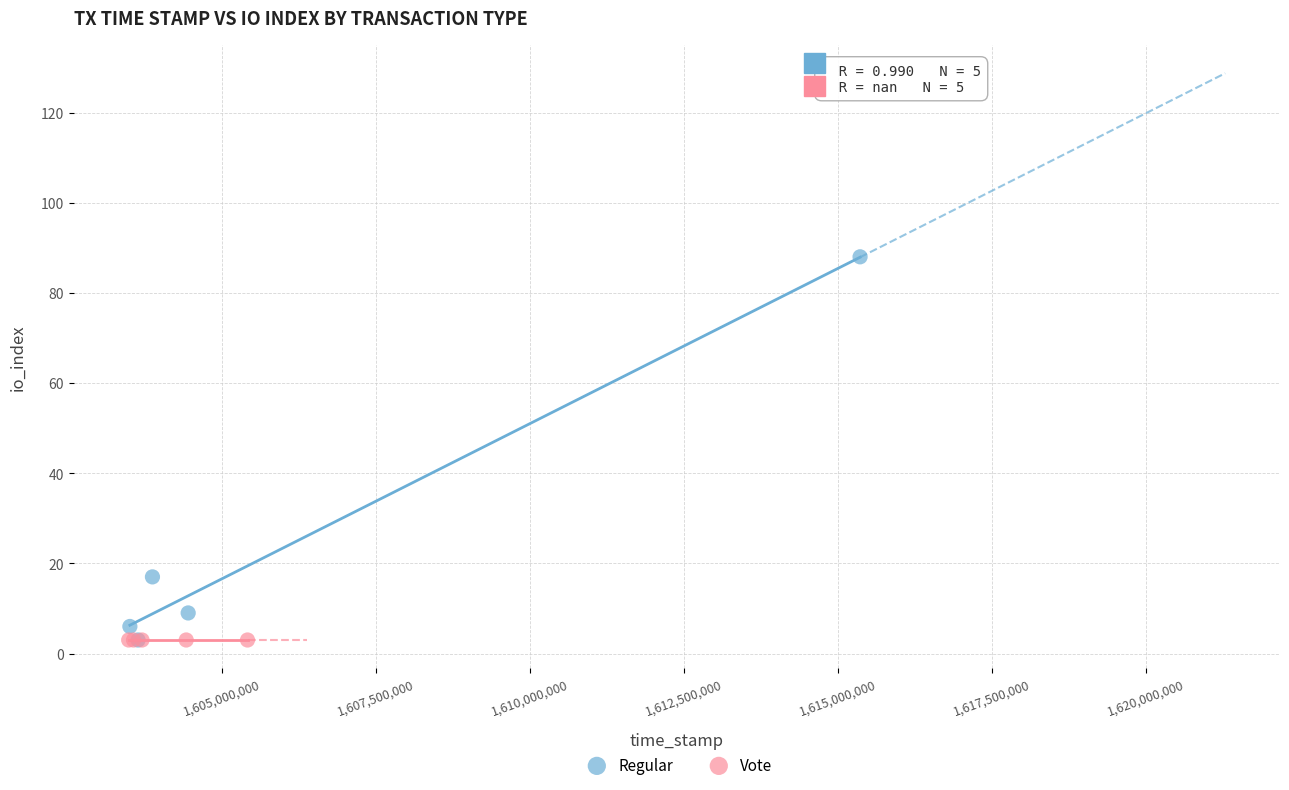

Which series contains the highest Y value?

Regular